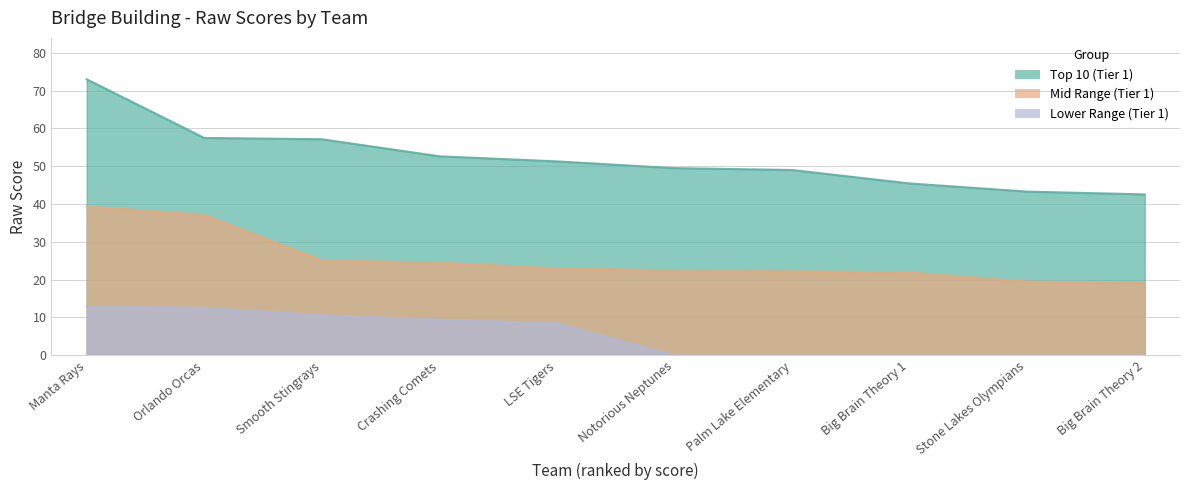

Reading left to right, transcribe all the data shown in this chart.

Top 10 (Tier 1): 73.0	57.5	57.1	52.6	51.3	49.5	49.0	45.5	43.3	42.5
Mid Range (Tier 1): 39.4	37.2	25.1	24.5	23.0	22.5	22.2	21.9	19.5	19.3
Lower Range (Tier 1): 12.9	12.6	10.6	9.4	8.5	0.0	0.0	0.0	0.0	0.0